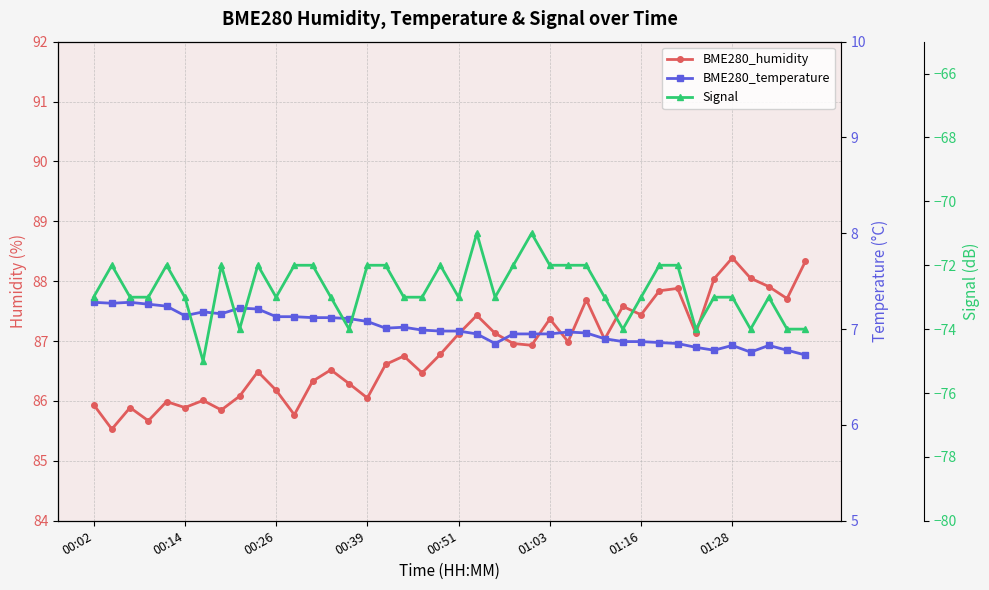

Which category has the highest value in the BME280_temperature series?

00:02